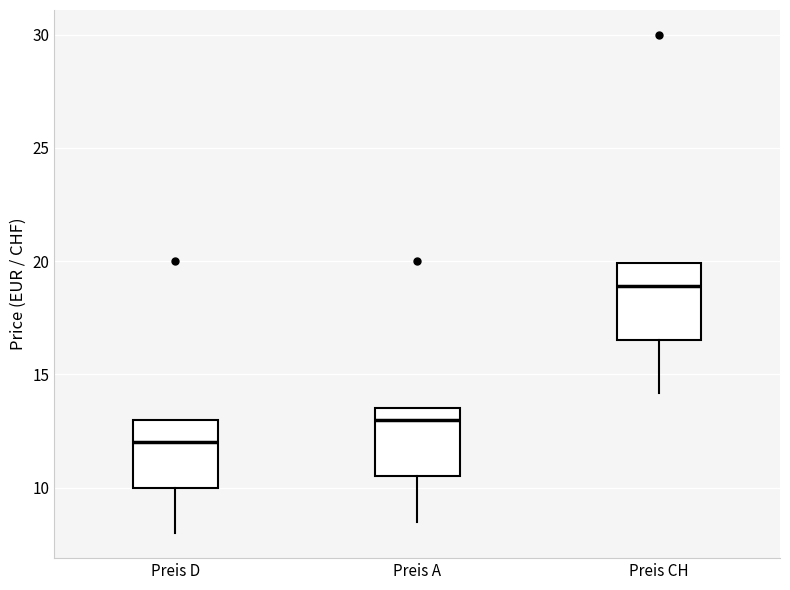

Which box has the highest median line?

Preis CH